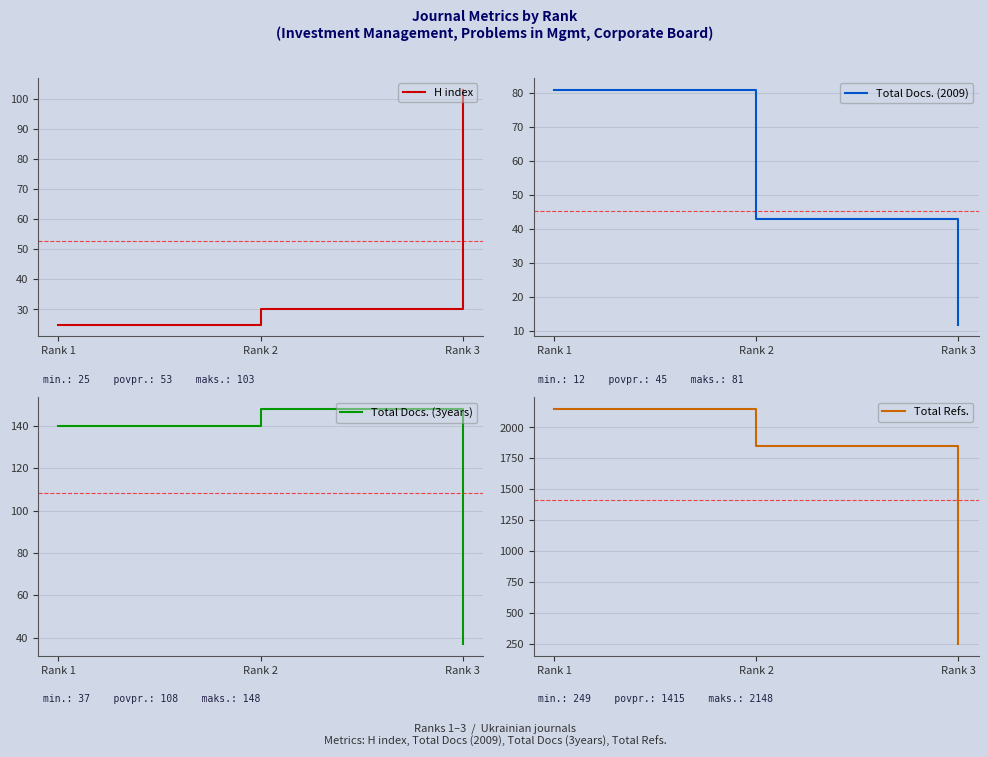

Which series has the widest spread of values?

Total Refs.